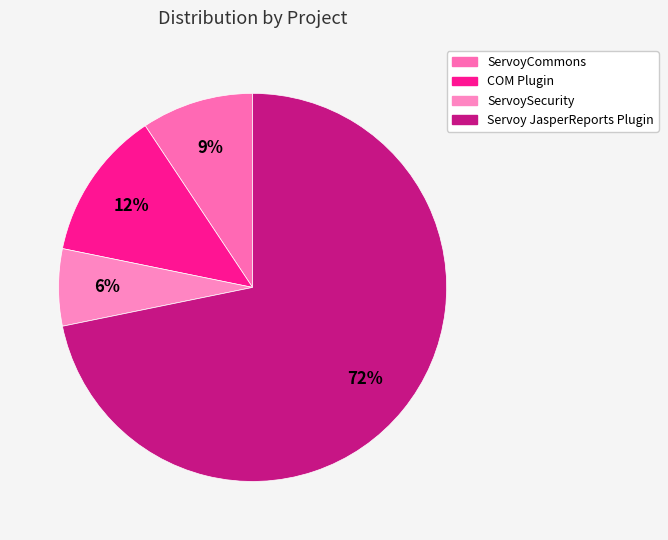

Rank the categories by value from highest to lowest.

Servoy JasperReports Plugin, COM Plugin, ServoyCommons, ServoySecurity